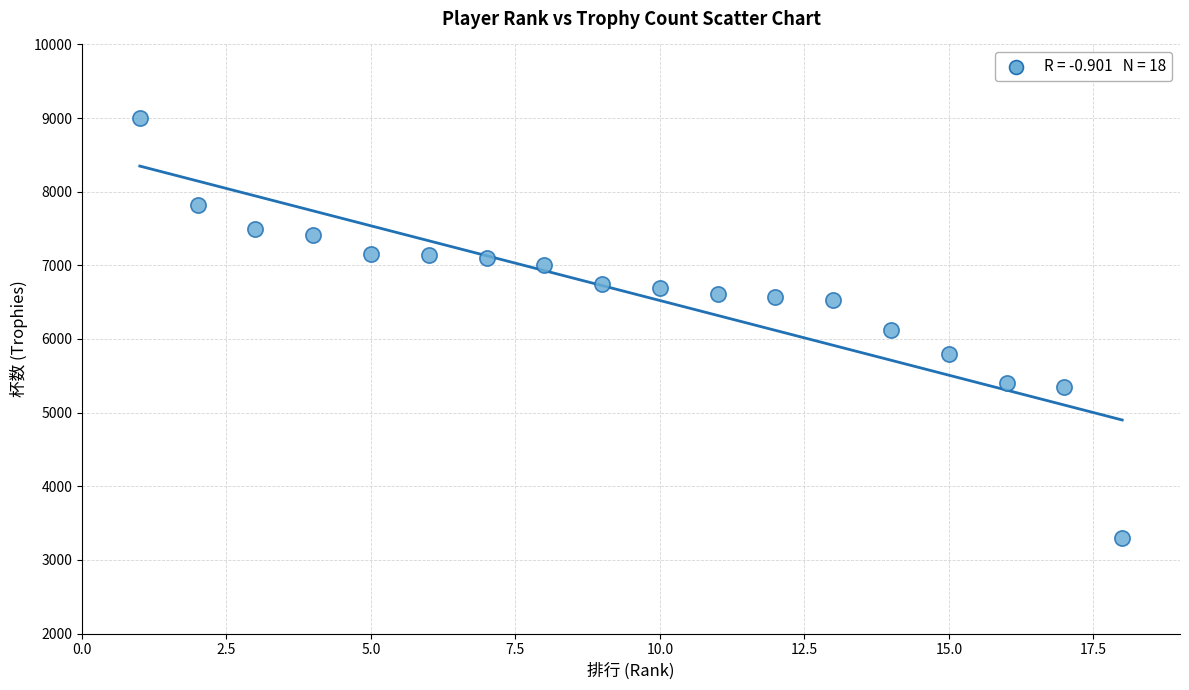

What is the range of X values (max minus min)?

17